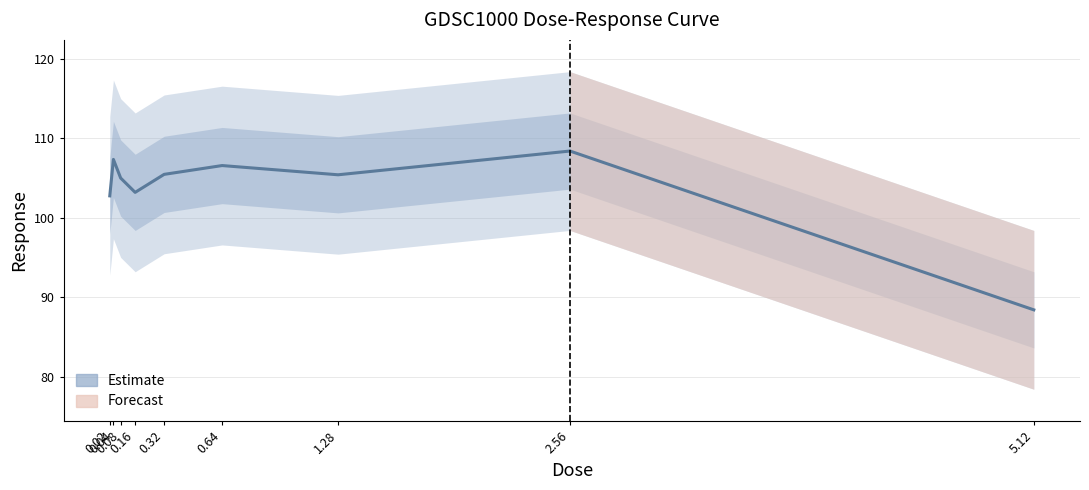

Does the chart display data point markers on the line(s)?

No